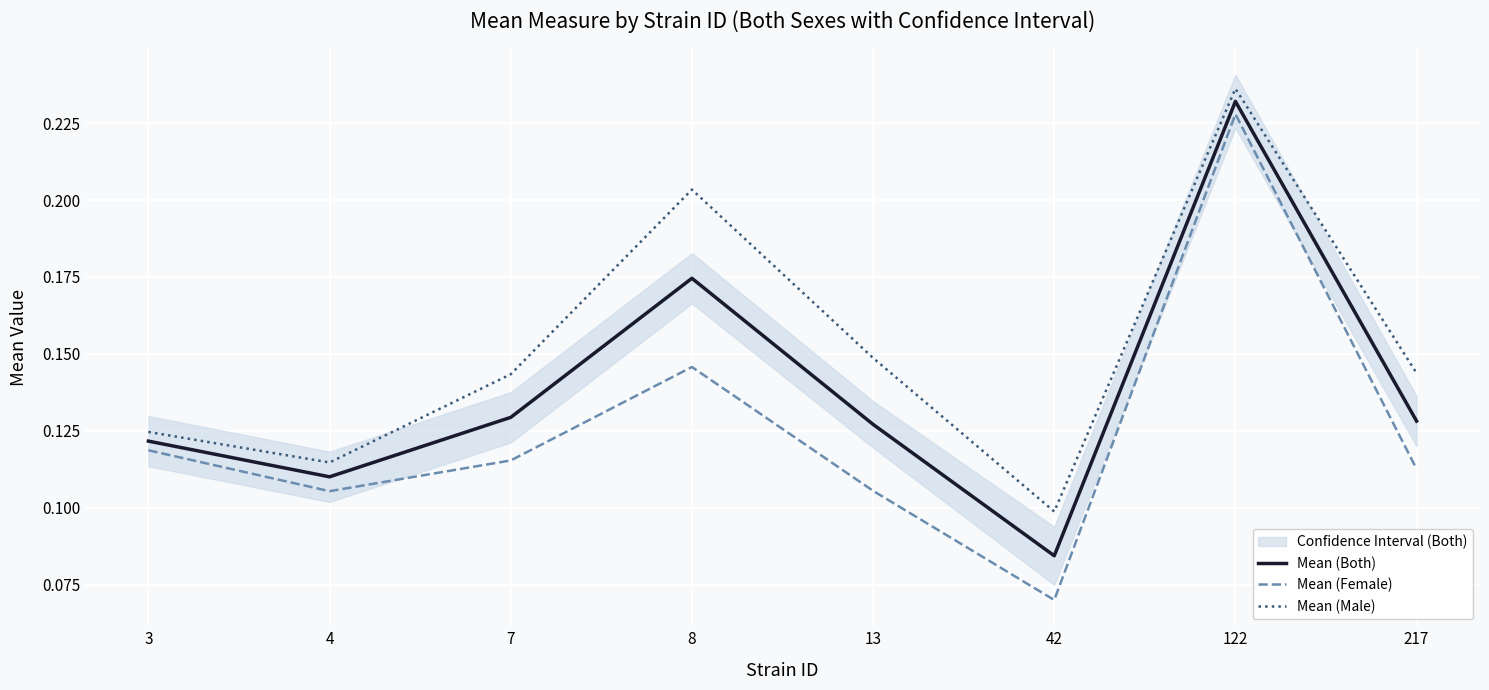

Which series has the widest spread of values?

Mean (Female)